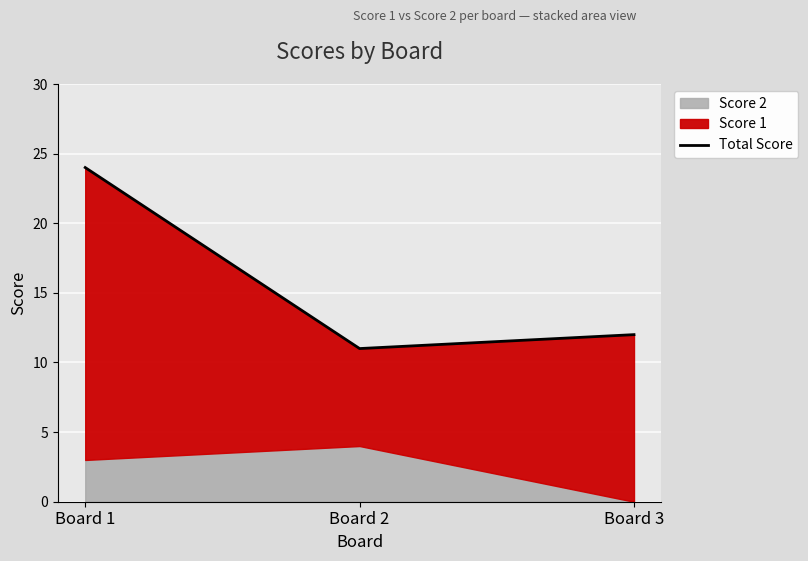

What is the ratio of the value at Board 3 to the value at Board 1?

0.5